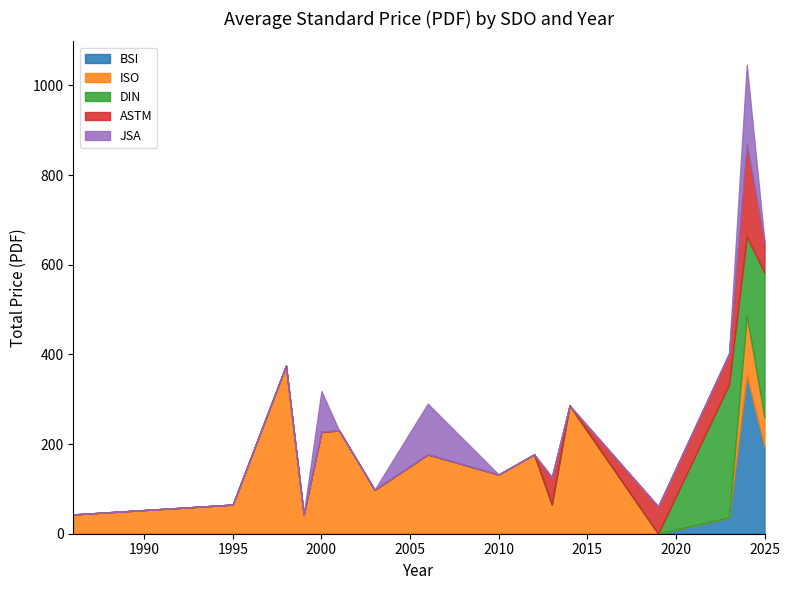

The value of DIN at 2016 is 0. True or false?

True